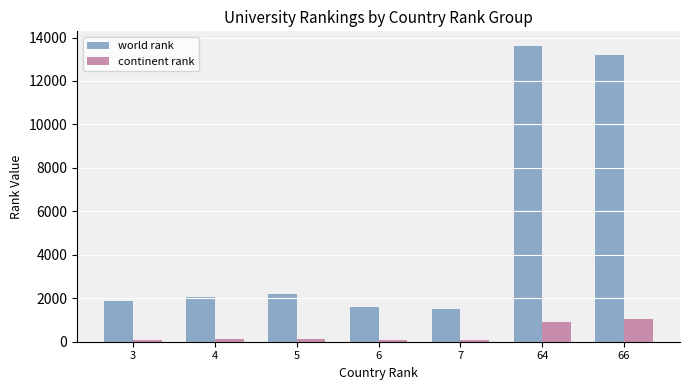

What is the total value across all series at 66?

14286